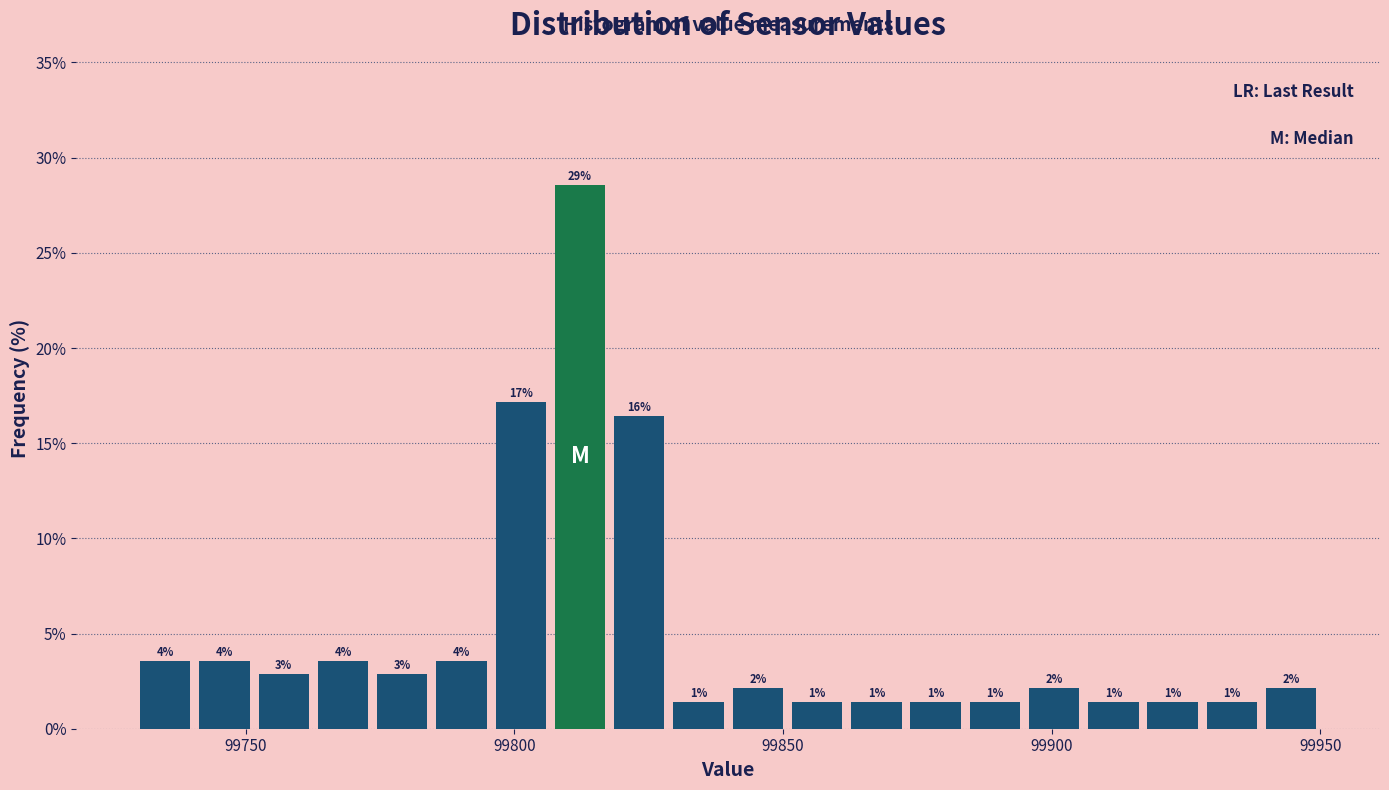

Around what value on the x-axis is the tallest bar? Give the approximate position of its centre, as read against the axis.

99810